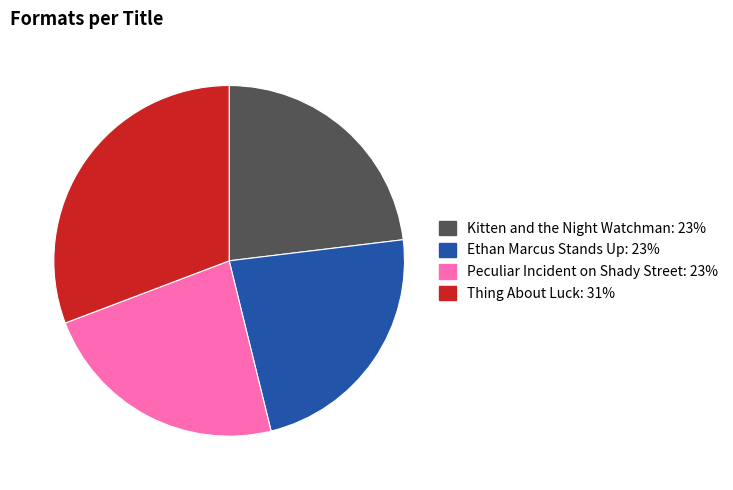

What percentage is the Peculiar Incident on Shady Street slice, to the nearest percent?

23%